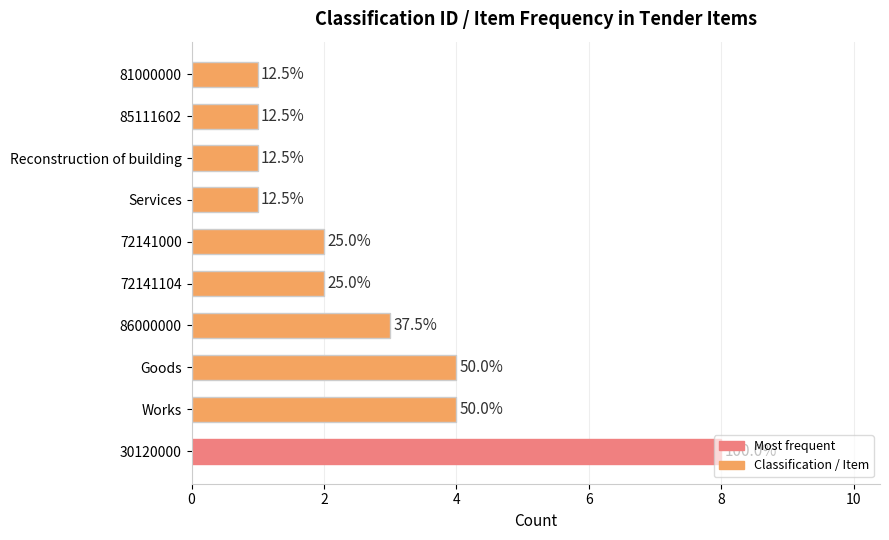

What is the sum of all values?

27